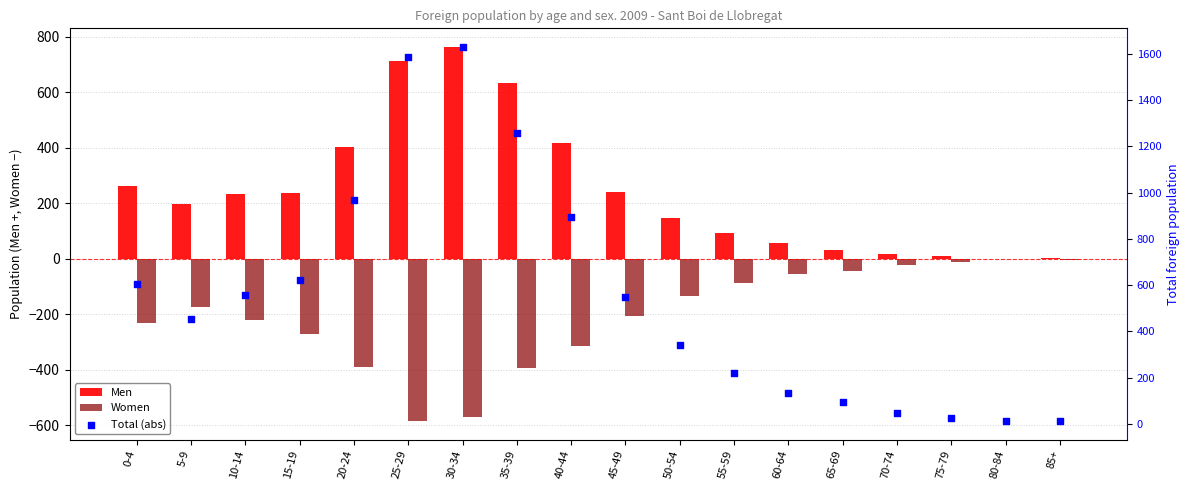

What are all the series names shown in the legend?

Men, Women, Total (abs)